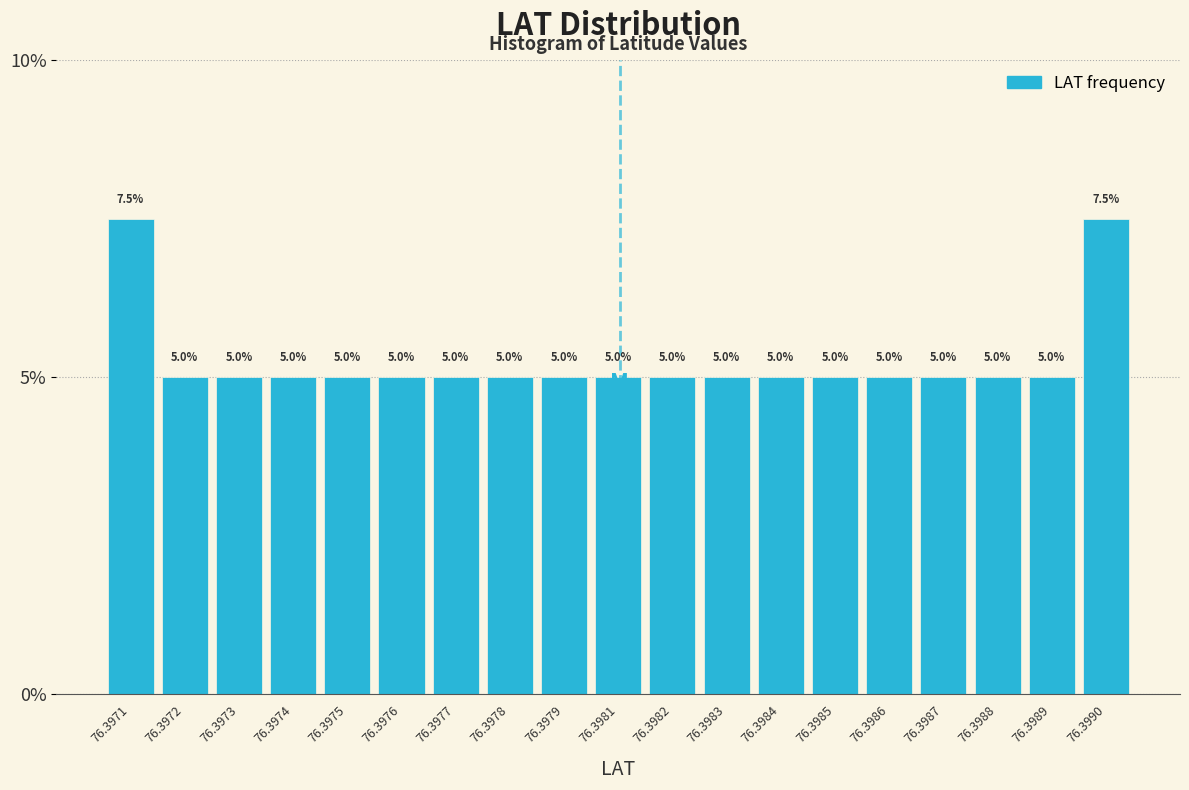

Reading left to right, list all the values displayed in this chart.

7.5	5.0	5.0	5.0	5.0	5.0	5.0	5.0	5.0	5.0	5.0	5.0	5.0	5.0	5.0	5.0	5.0	5.0	7.5